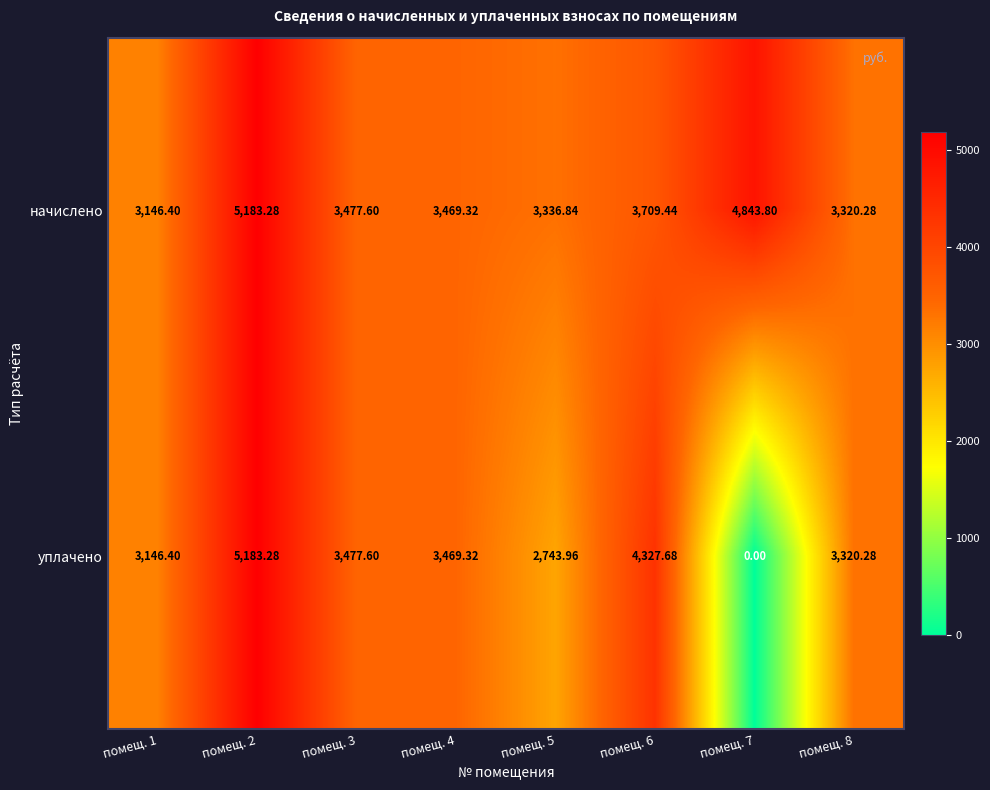

List the series in order of their overall mean, lowest first.

уплачено, начислено